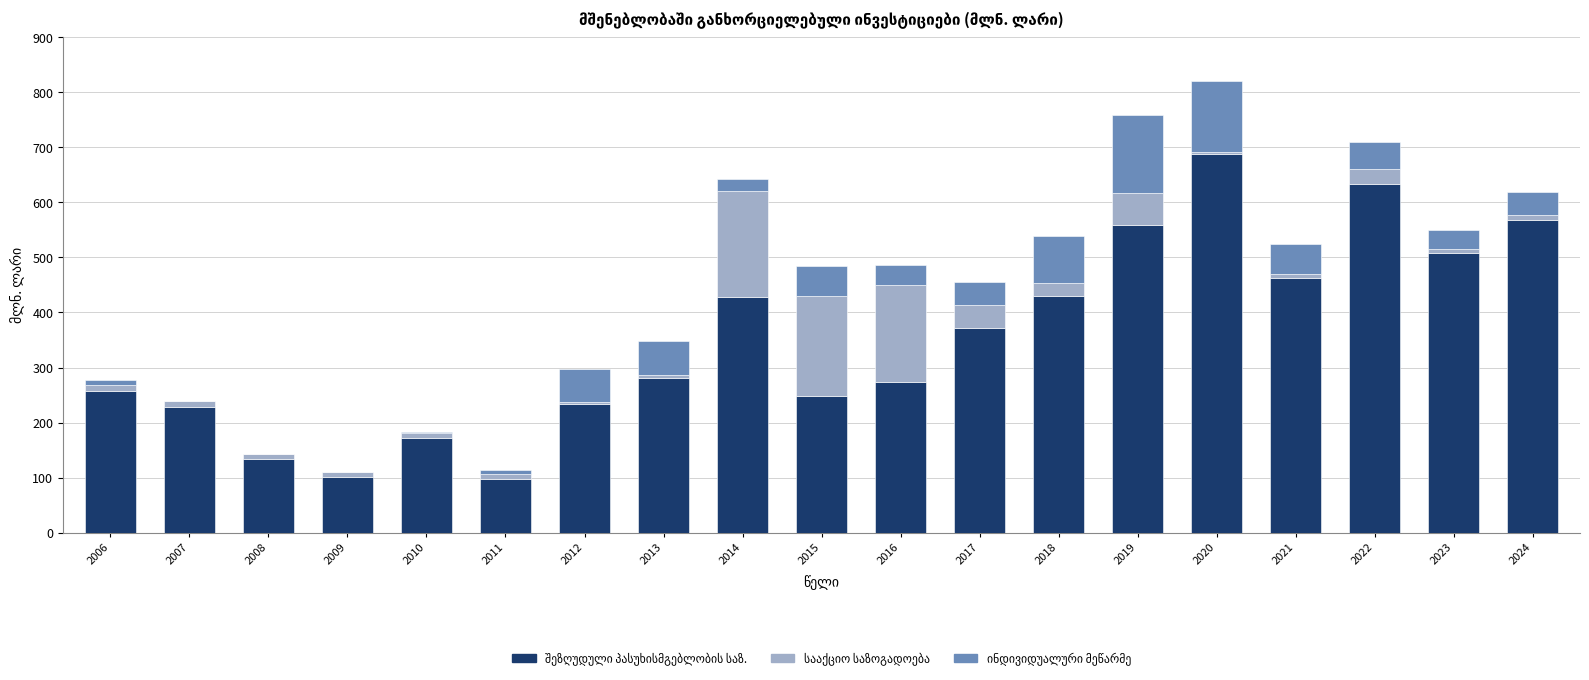

At which category is the sum across all series the highest?

2020